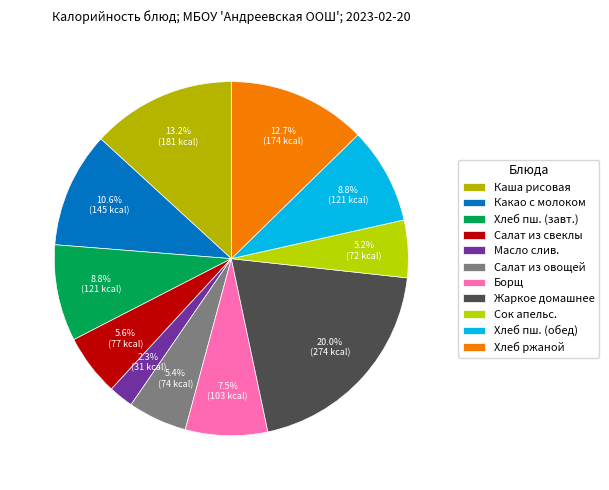

How many slices are in this pie chart?

11